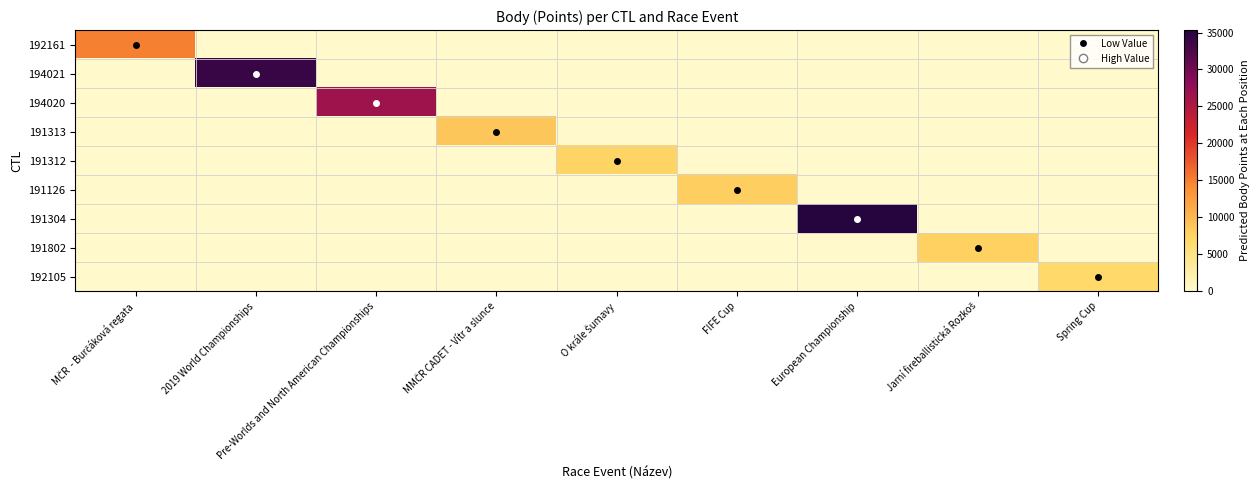

Between European Championship and FIFE Cup, which is larger?

European Championship